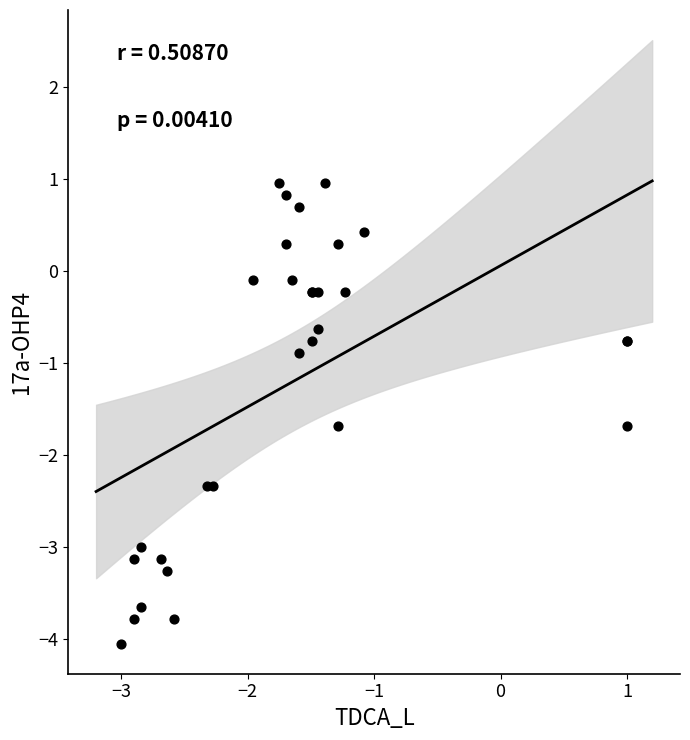

What Y value in the scatter plot is closest to -1?

-0.9